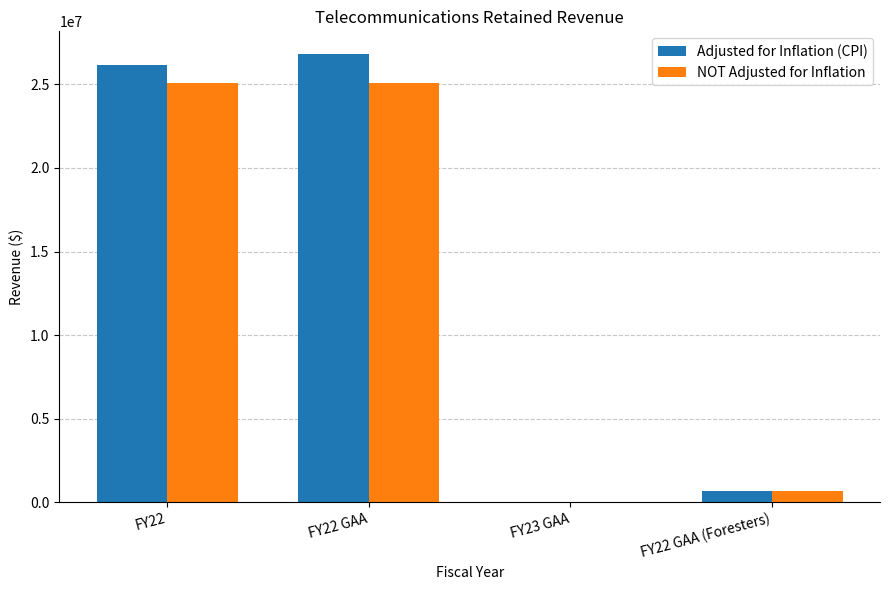

Reading left to right, extract all data points from this chart.

Adjusted for Inflation (CPI): FY22=26165015	FY22 GAA=26833791	FY23 GAA=0	FY22 GAA (Foresters)=668776
NOT Adjusted for Inflation: FY22=25080000	FY22 GAA=25080000	FY23 GAA=0	FY22 GAA (Foresters)=641043